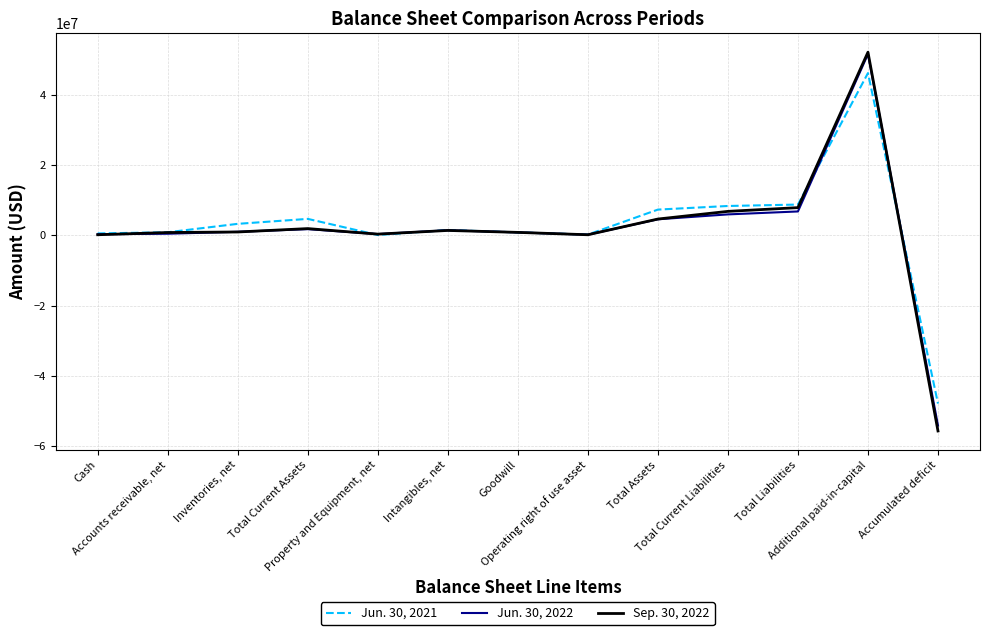

Which series has the widest spread of values?

Sep. 30, 2022